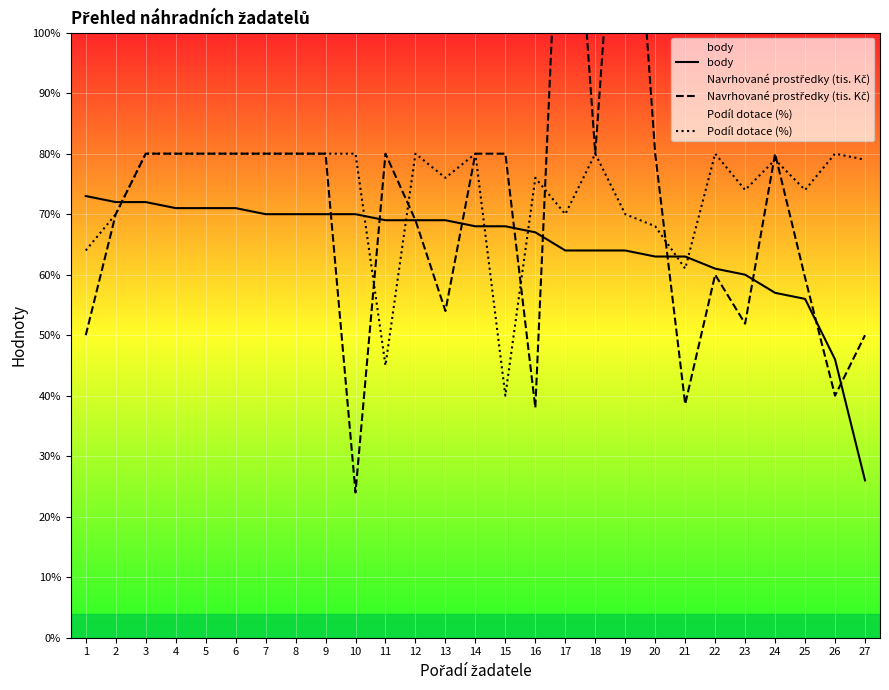

How many categories are shown in the chart?

27